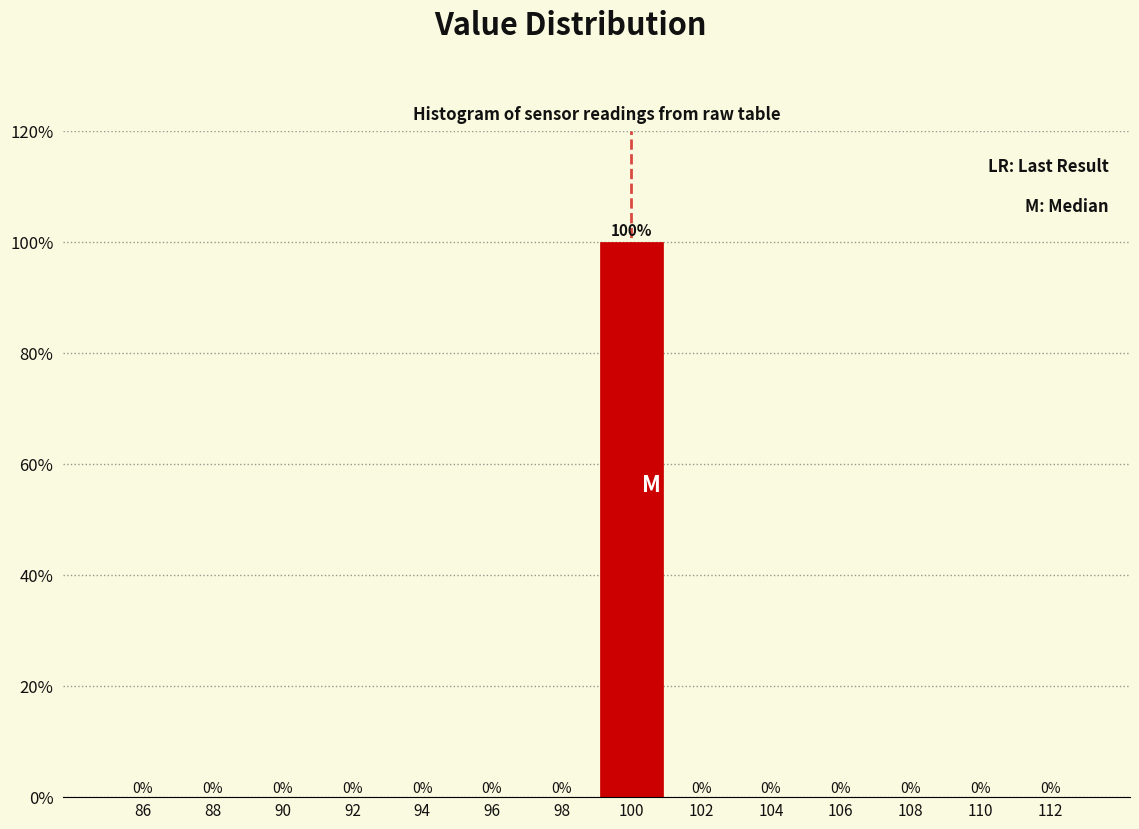

What is the height of the bar covering 99 to 101 on the x-axis?

100